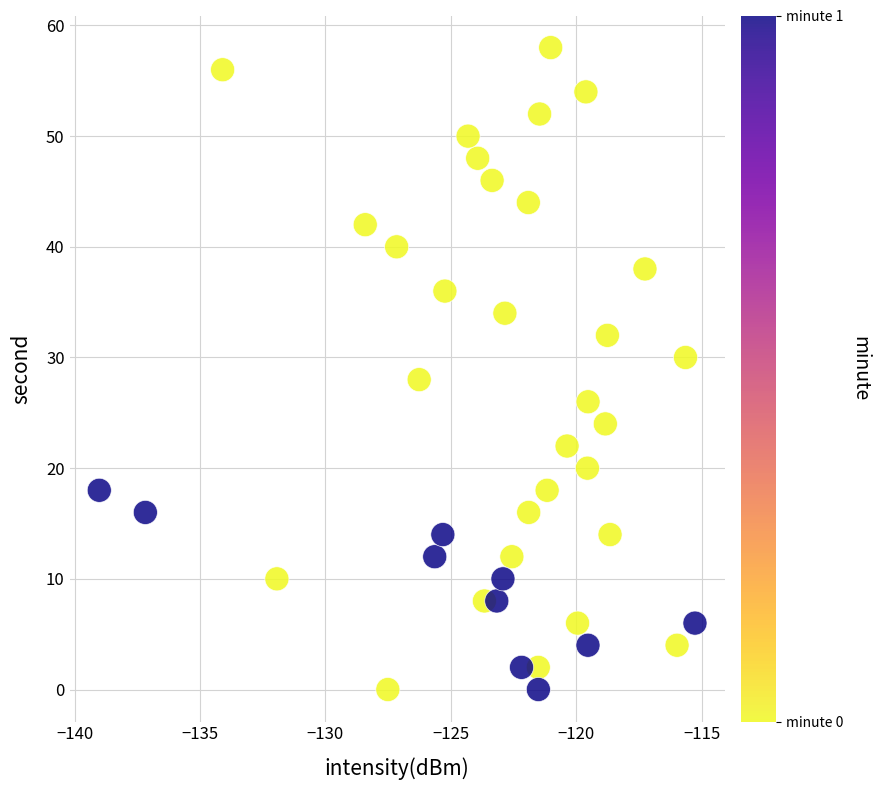

How many points are shown in the scatter plot?

40